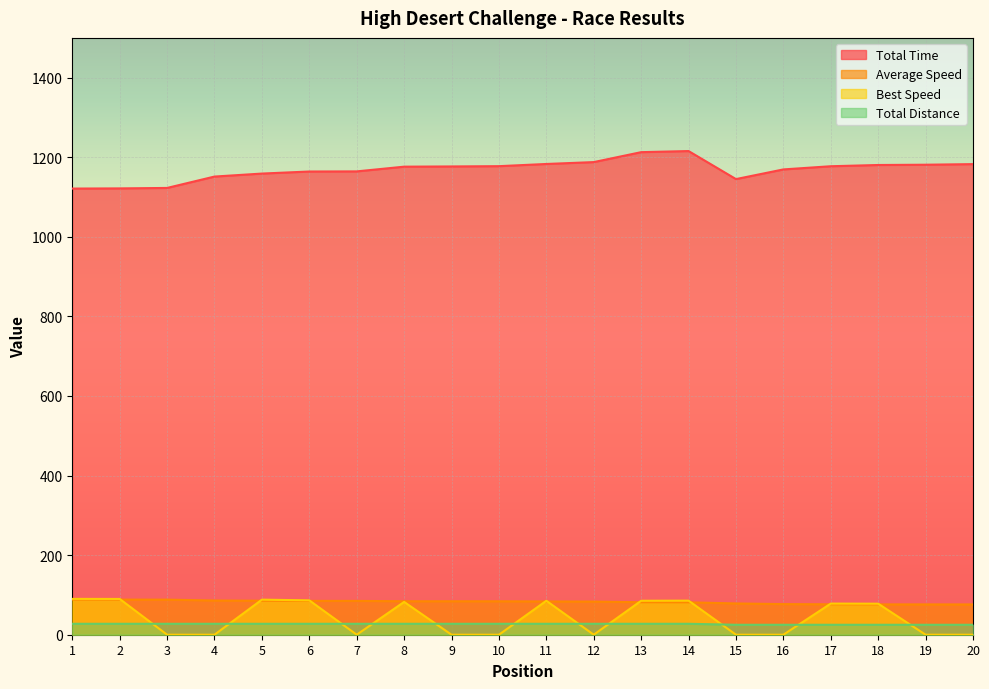

What is the difference between the highest and lowest values at 19?

1181.2